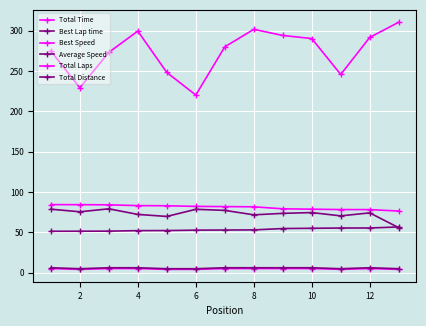

List the series in order of their peak value, highest first.

Total Time, Best Speed, Average Speed, Best Lap time, Total Distance, Total Laps